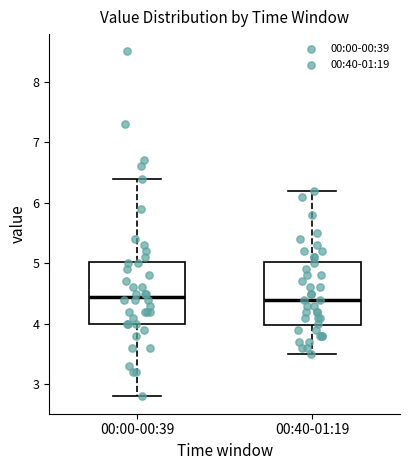

Reading left to right, transcribe this box plot: for each box, give where its median line is, the range the box spans, and where its two whiskers end, as read against the y-axis. The values are not printed on the chart, so give them approximately, as read against the axis.

00:00-00:39: median 4.5, box 4.0 to 5.0, whiskers 2.8 to 6.4
00:40-01:19: median 4.4, box 4.0 to 5.0, whiskers 3.5 to 6.2